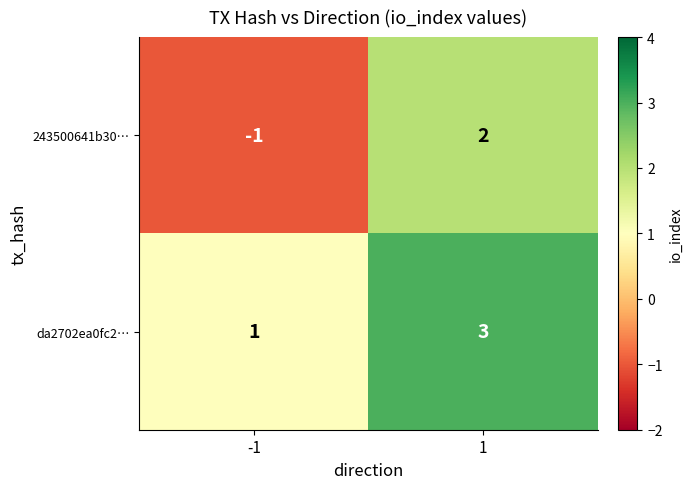

What is the sum of all da2702ea0fc2… values?

4